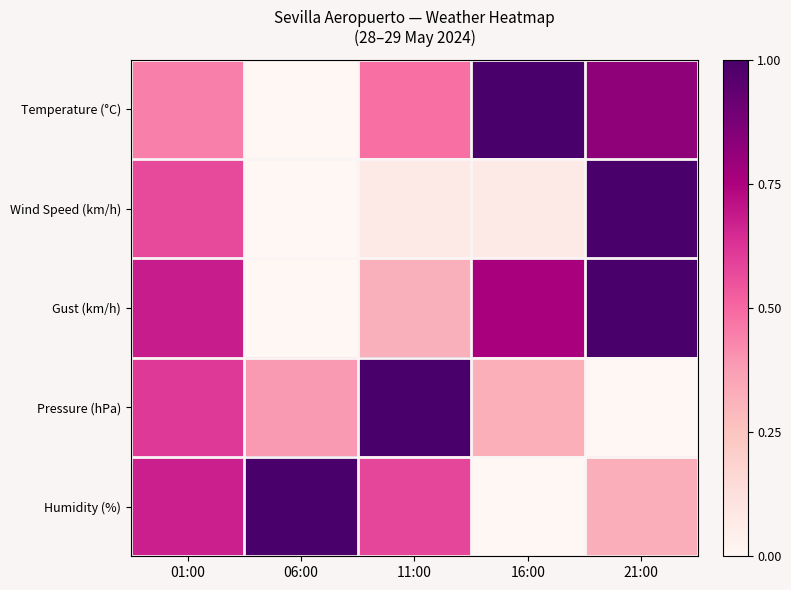

Which series has the widest spread of values?

Temperature (°C)